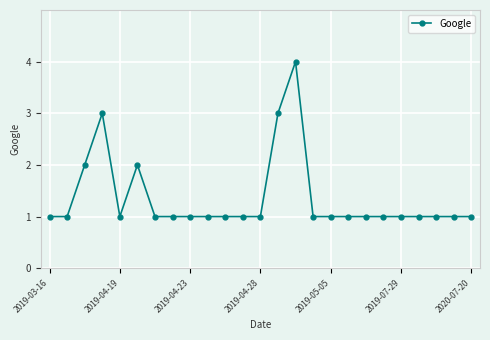

What is the sum of all values?

34